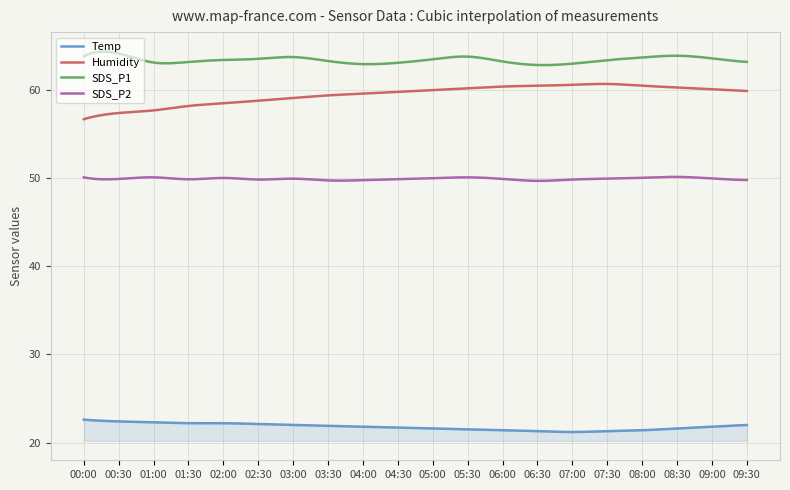

What is the maximum value shown in the chart?

64.4